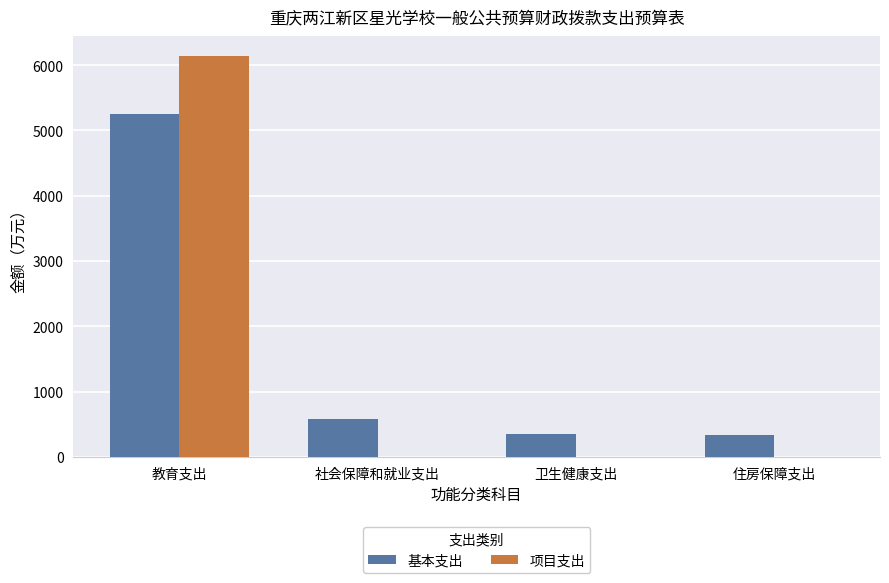

What is the sum of all 项目支出 values?

6139.0